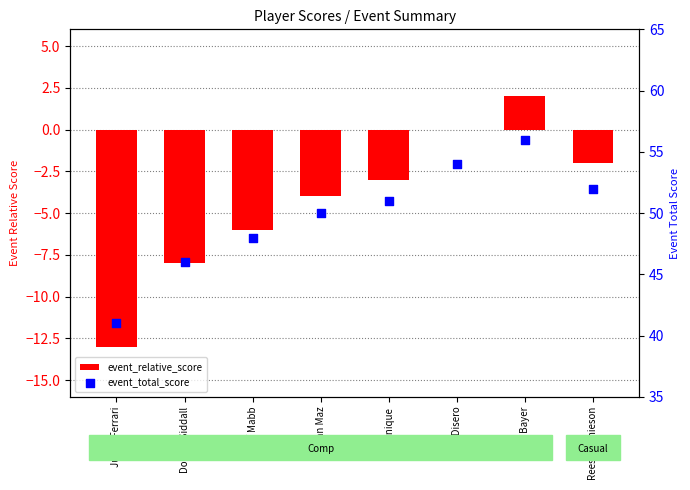

What are all the series names shown in the legend?

event_relative_score, event_total_score